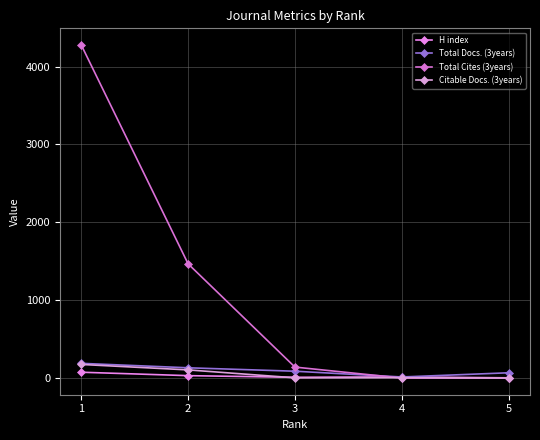

What is the difference between the second highest and minimum values in the H index series?

28